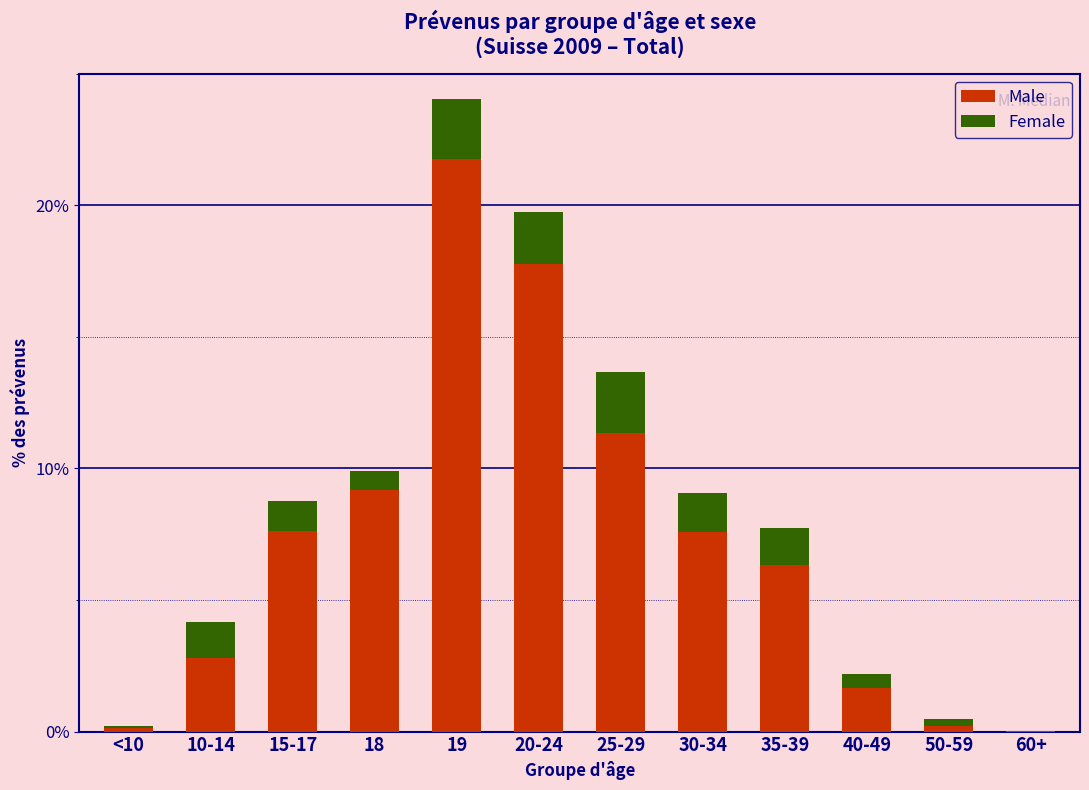

At which label does Male reach its peak?

19